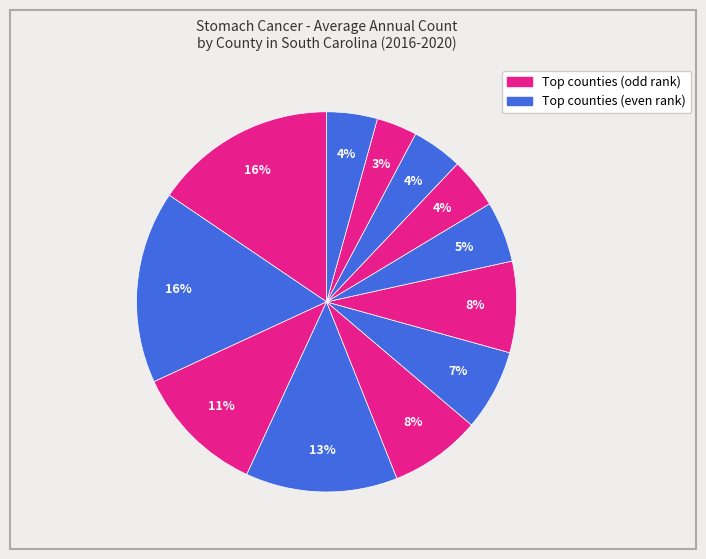

How many segments does this pie chart have?

12